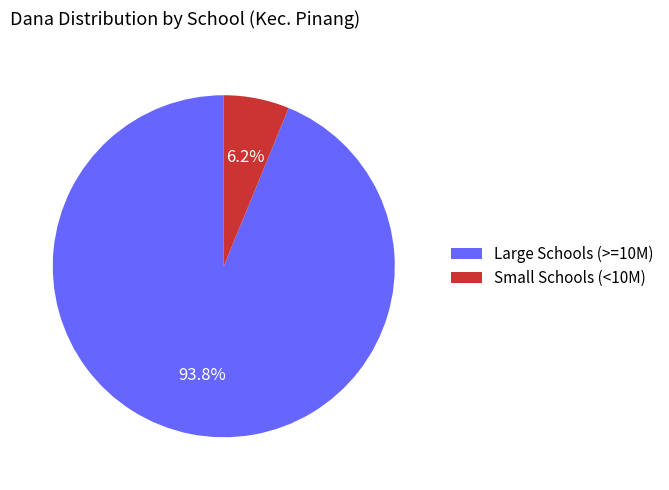

Which slice is the smallest?

Small Schools (<10M)